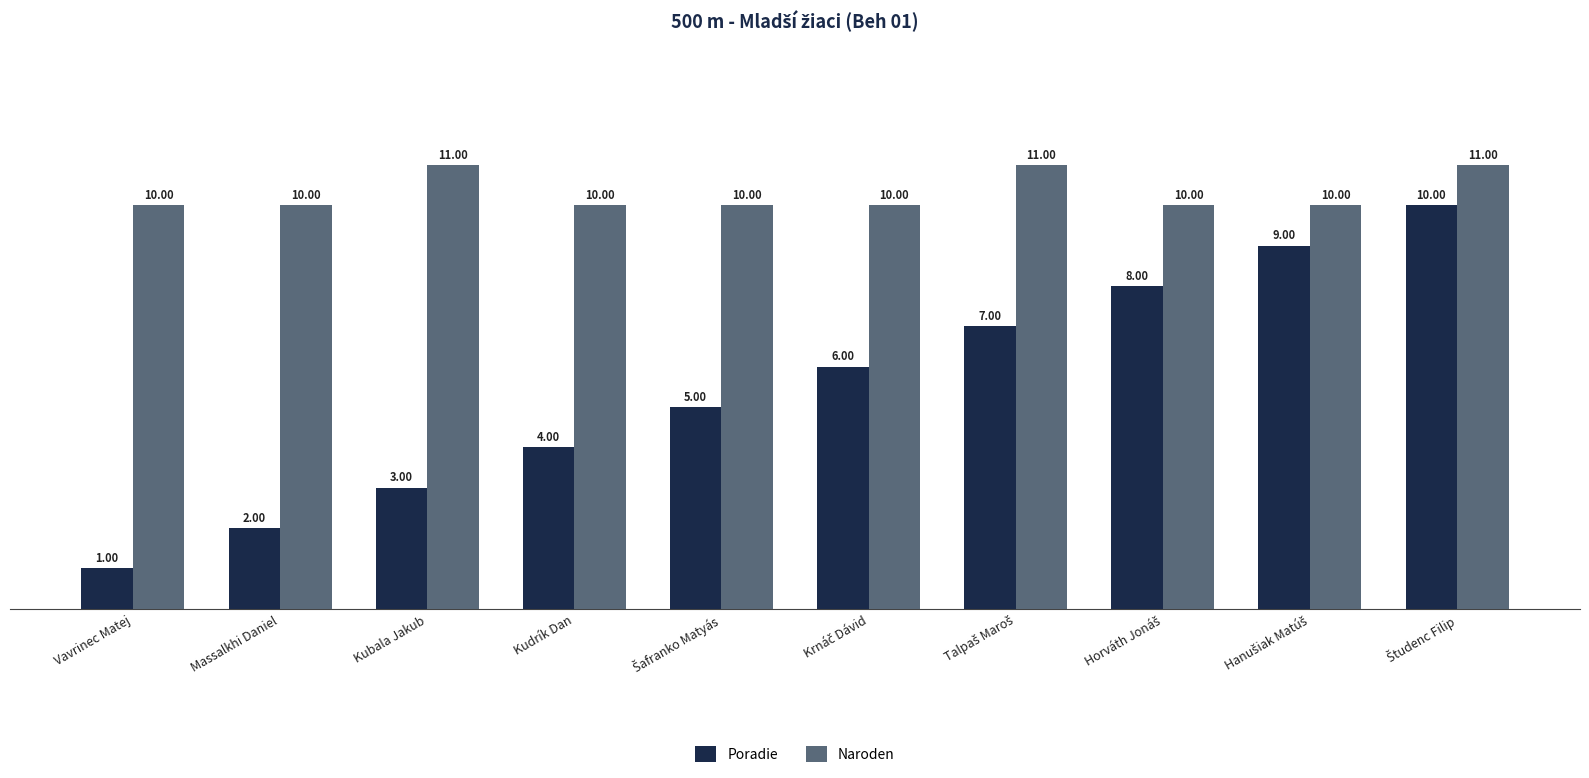

What is the sum of all Naroden values?

103